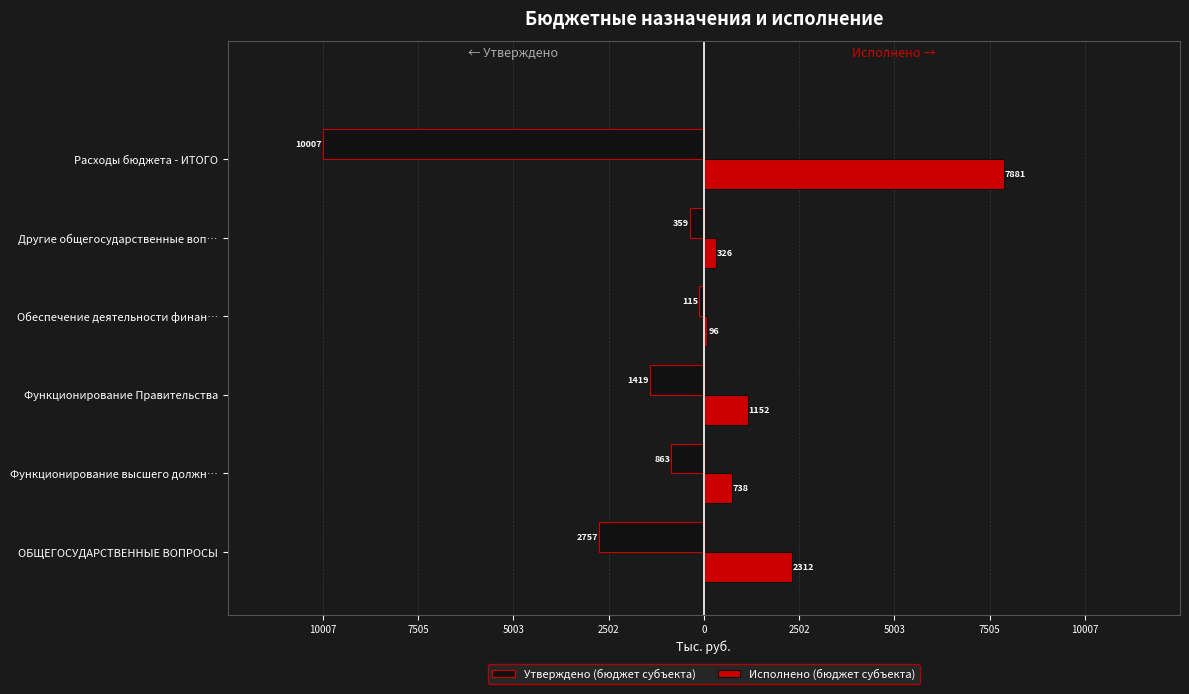

What are all the series names shown in the legend?

Утверждено (бюджет субъекта), Исполнено (бюджет субъекта)